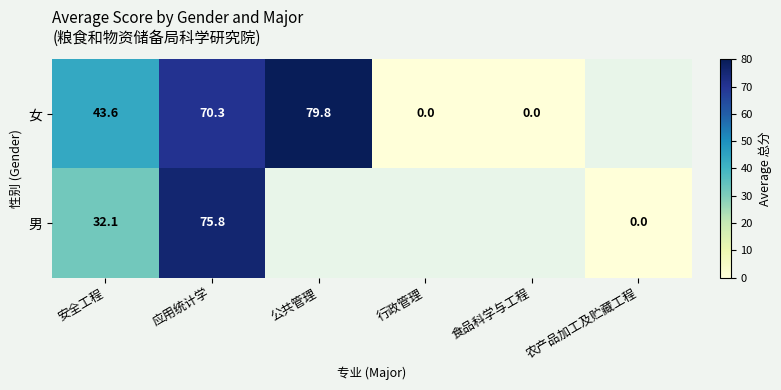

Is the value of 男 at 农产品加工及贮藏工程 greater than the value of 女 at 安全工程?

No